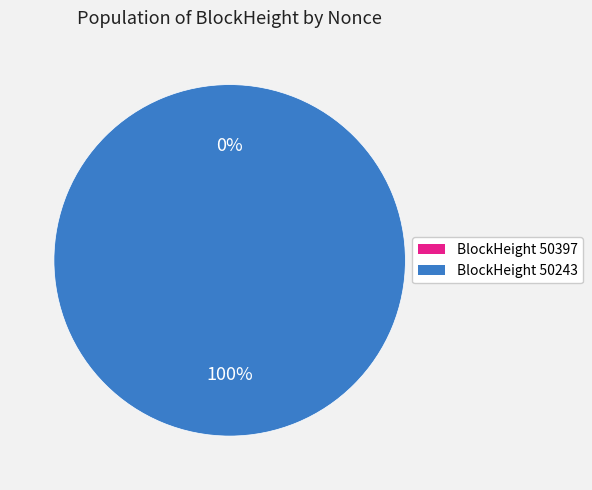

To the nearest percent, what is the combined percentage of 50397 and 50243?

100%